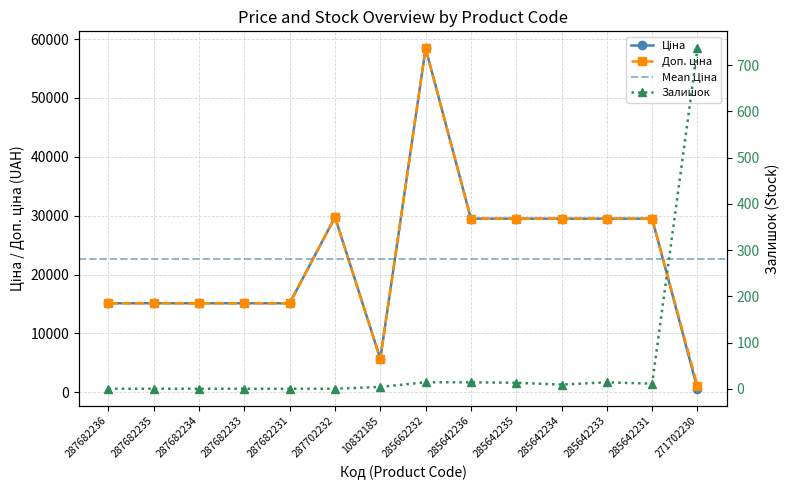

What is the sum of all Залишок values?

815.0